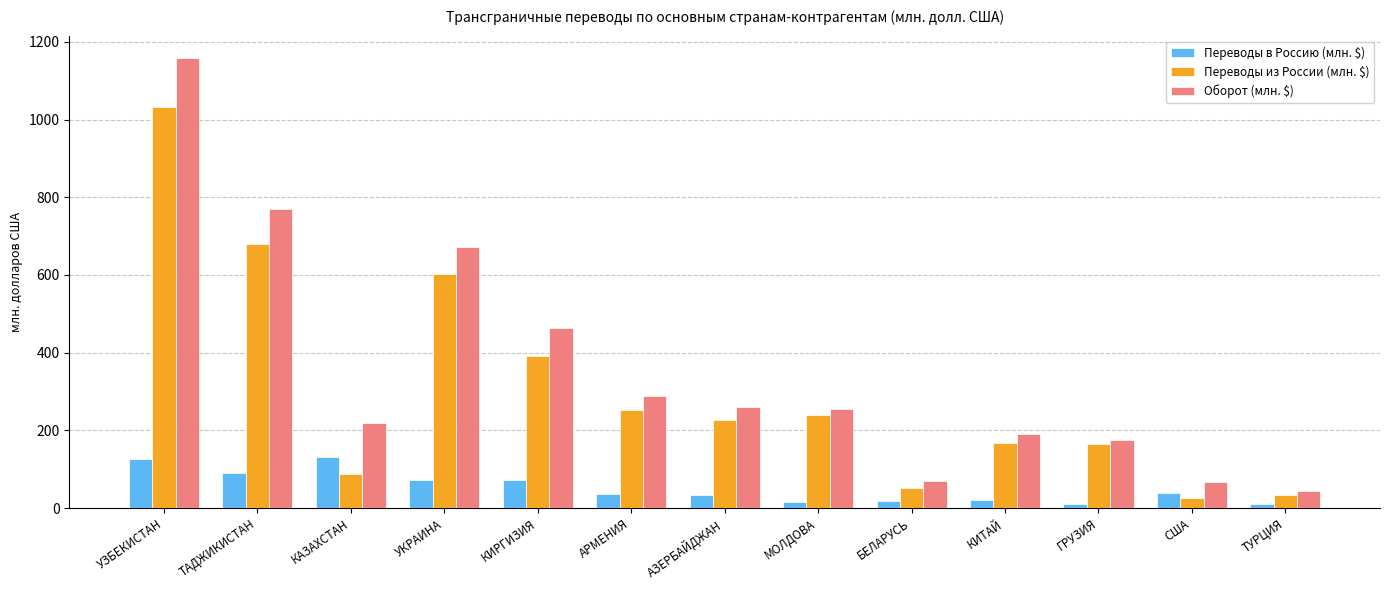

At which label is Оборот (млн. $) closest to 600?

УКРАИНА